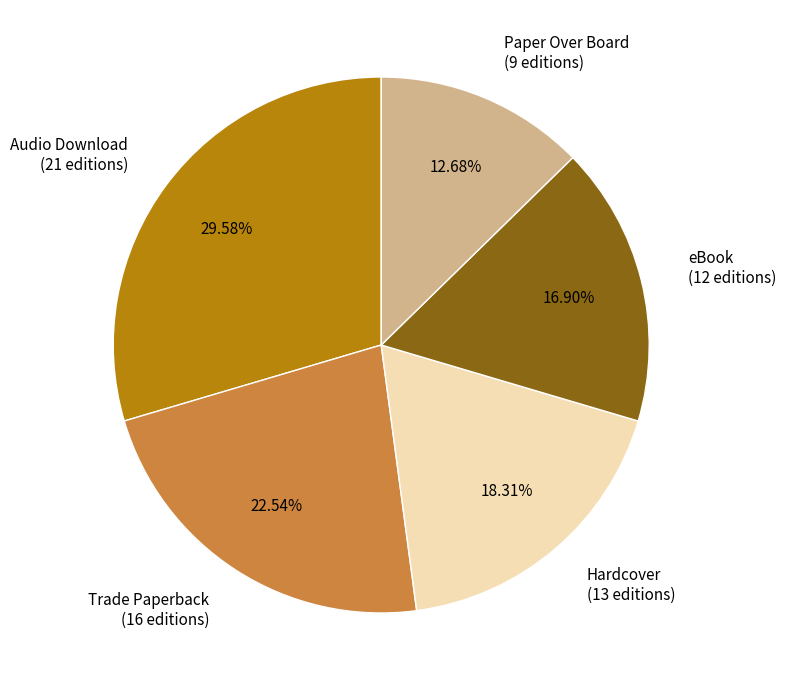

Is there any slice that represents more than half of the pie?

No